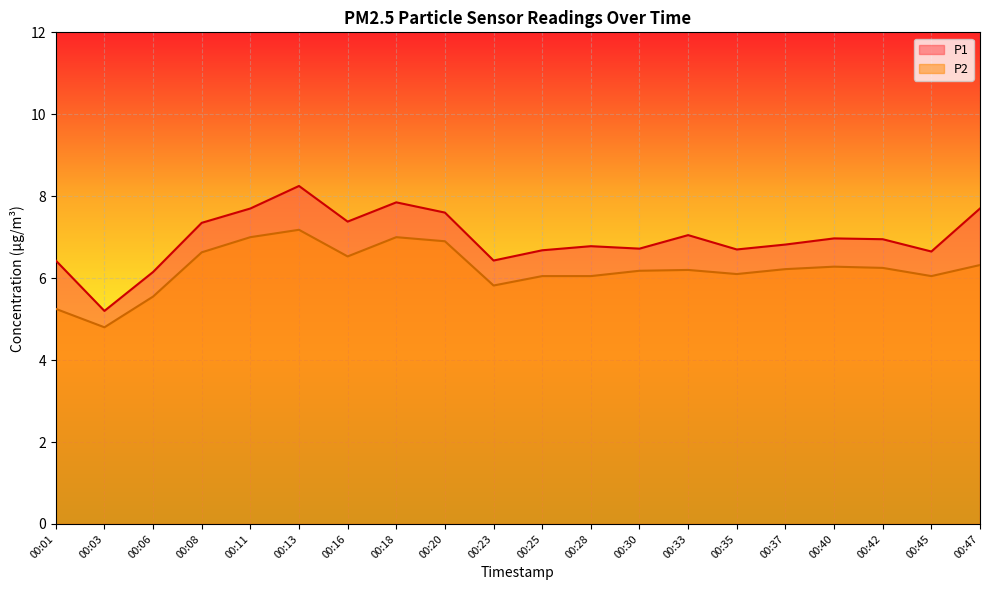

How many interior local peaks does the P2 series have?

4